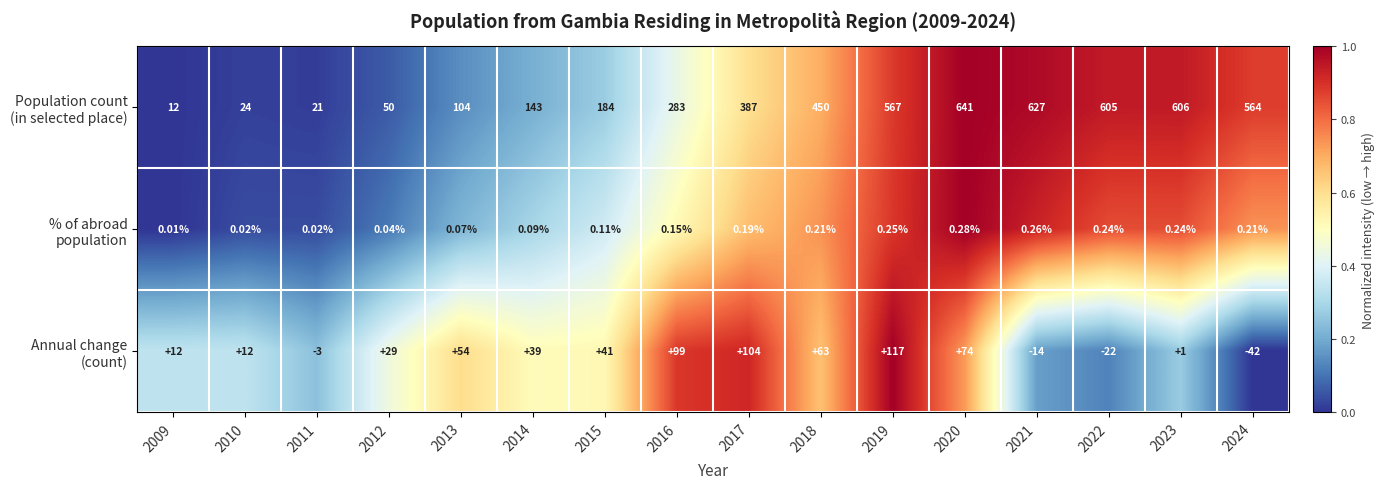

At how many categories does at least one series exceed 0?

16